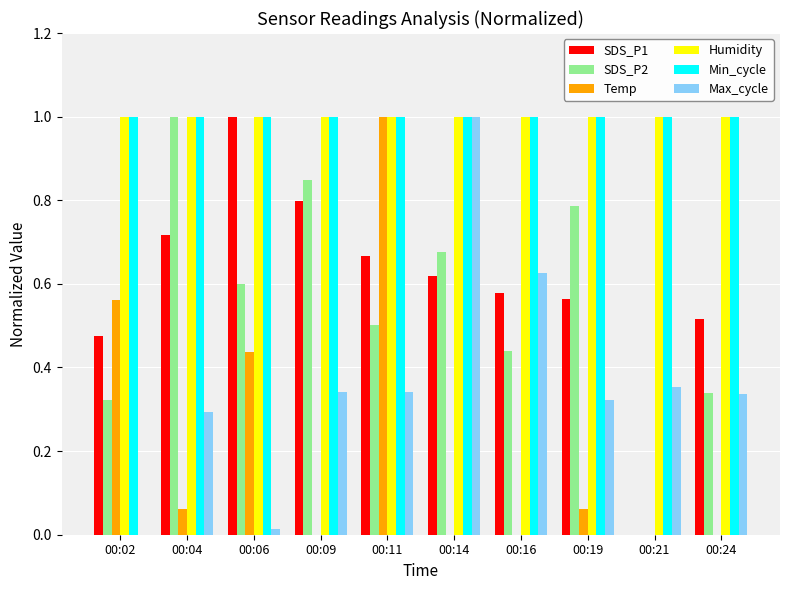

What is the sum of all Max_cycle values?

3.6